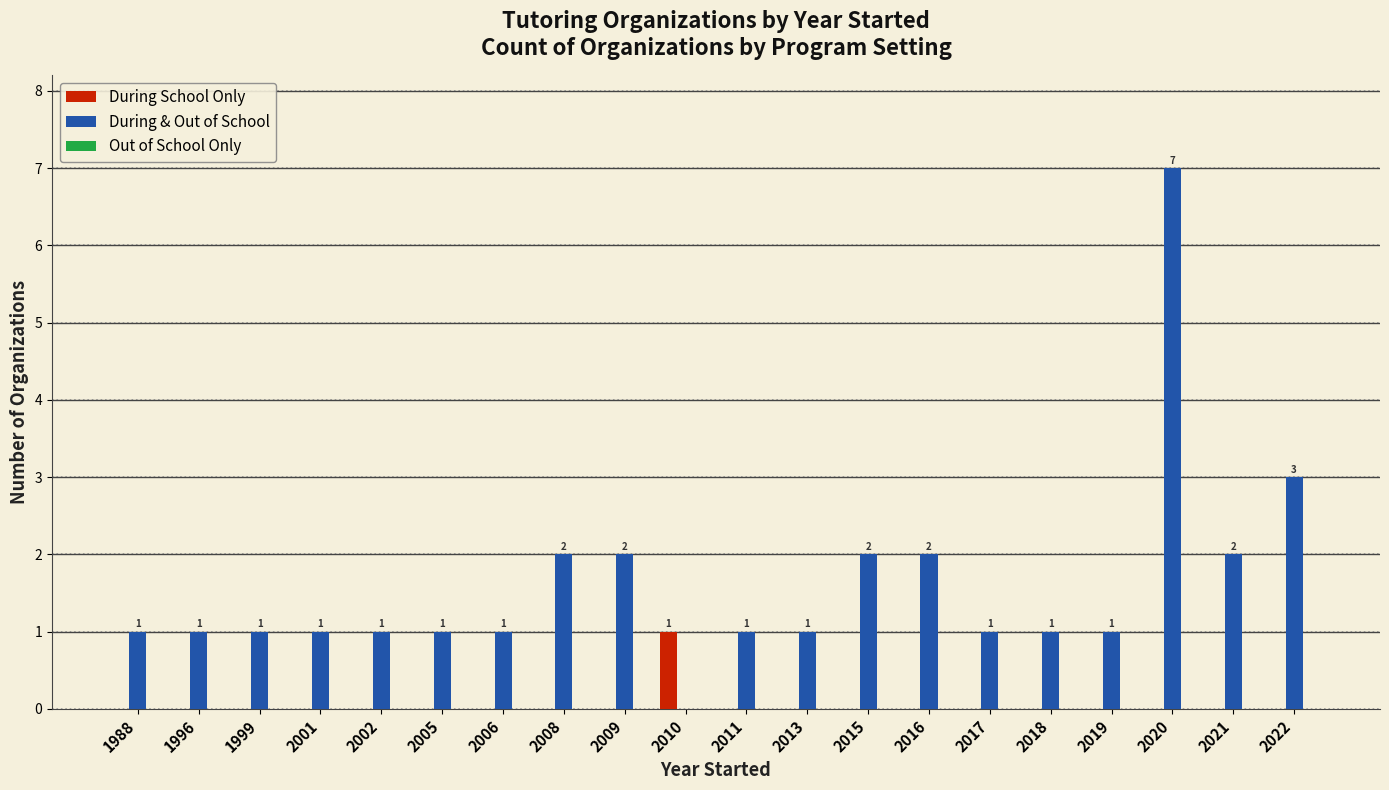

Is it true that During School Only equals -1 at 2021?

False